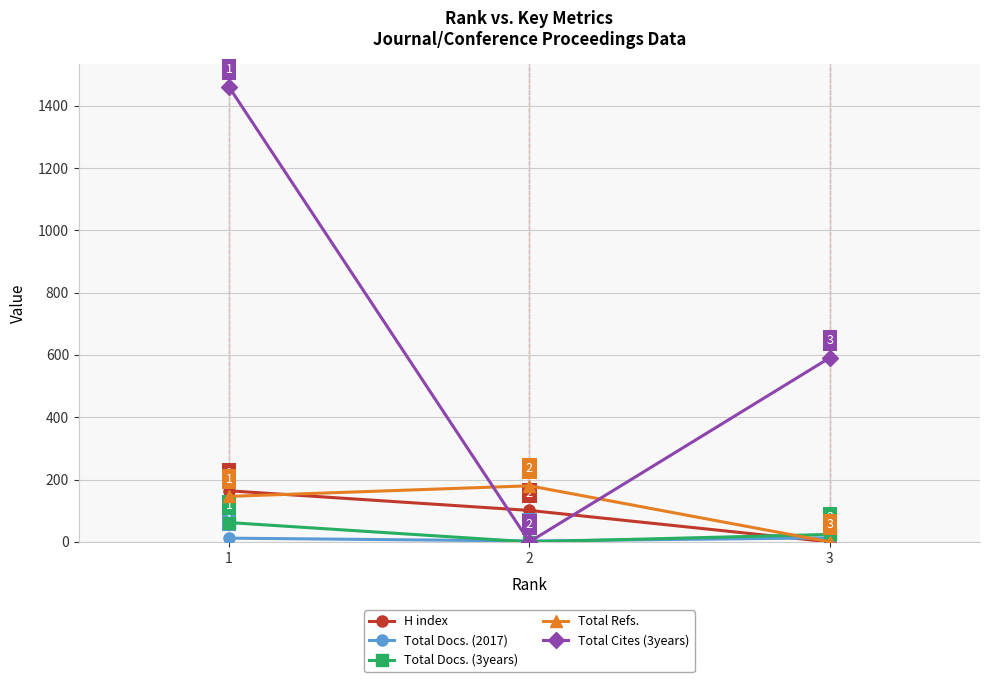

Which series has the largest total across all categories?

Total Cites (3years)